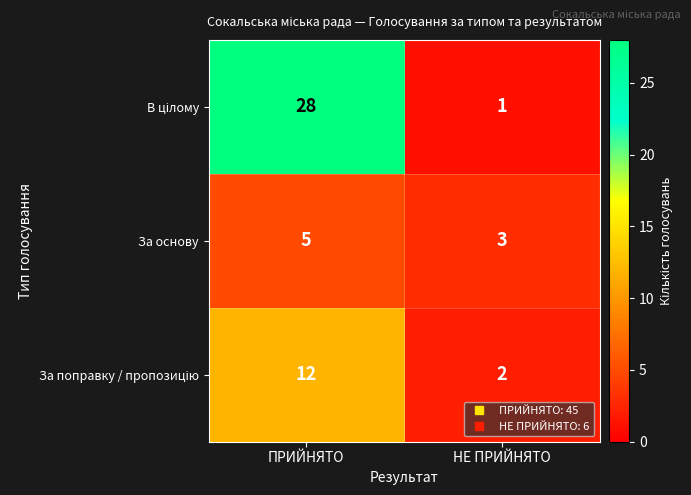

What is the total value across all series at ПРИЙНЯТО?

45